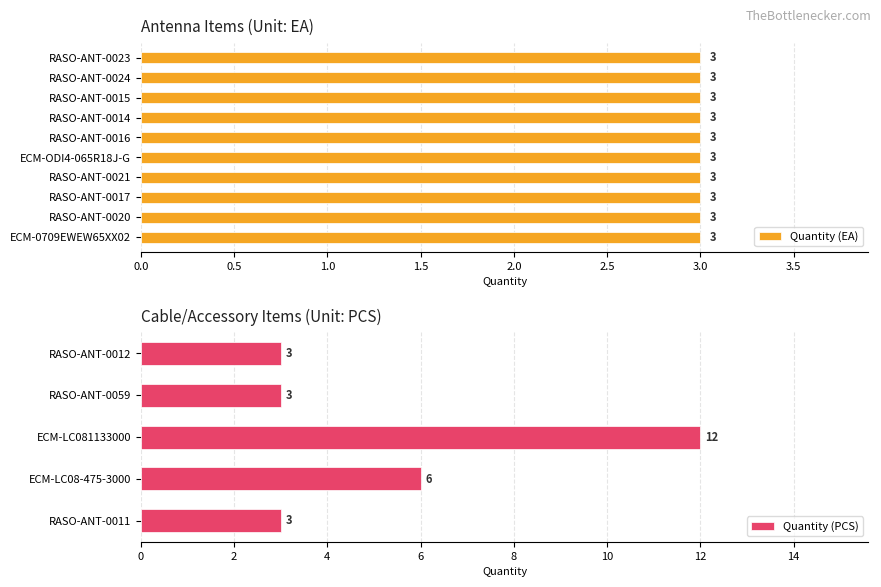

How many Quantity (PCS) values are between 3 and 6?

4